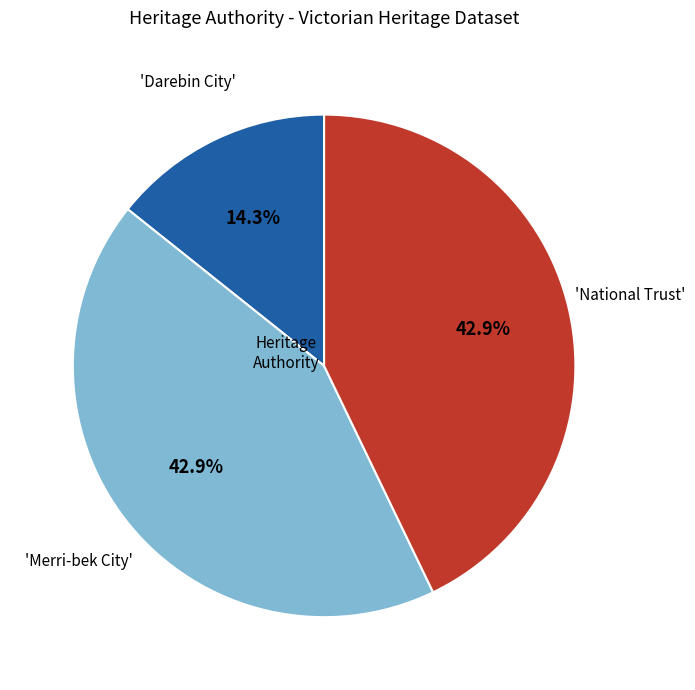

Is there a majority slice in this chart?

No